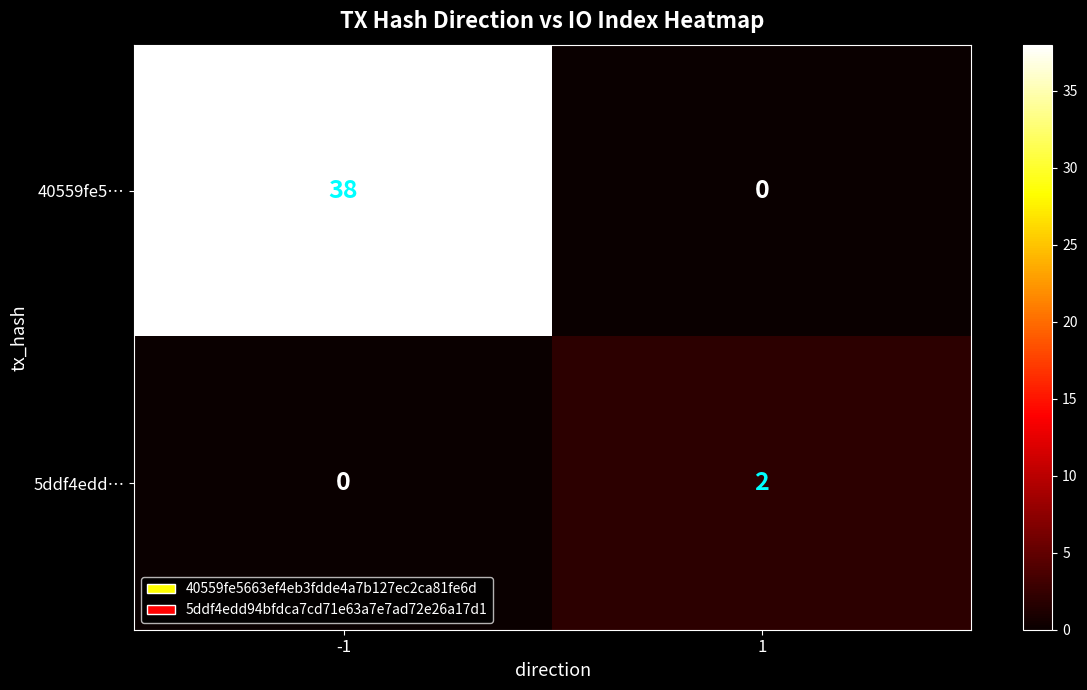

What is the difference between the highest and lowest values at -1?

38